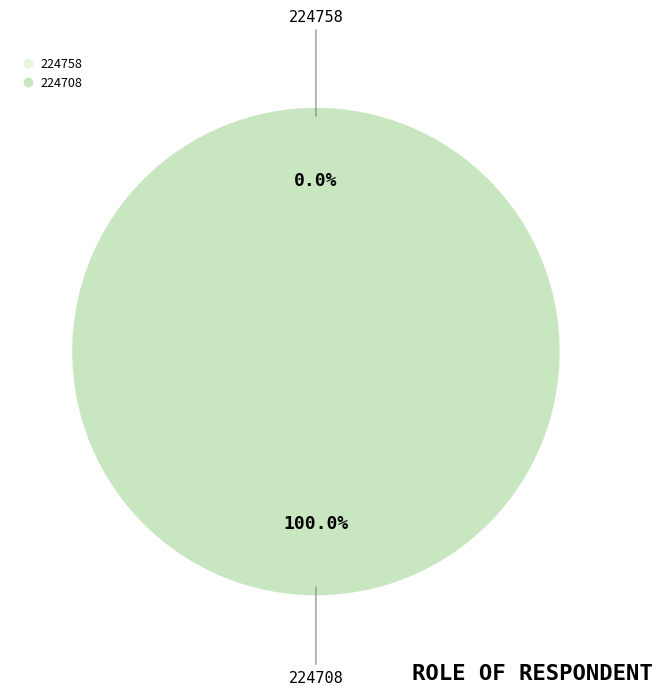

What is the largest slice in the pie chart?

224708